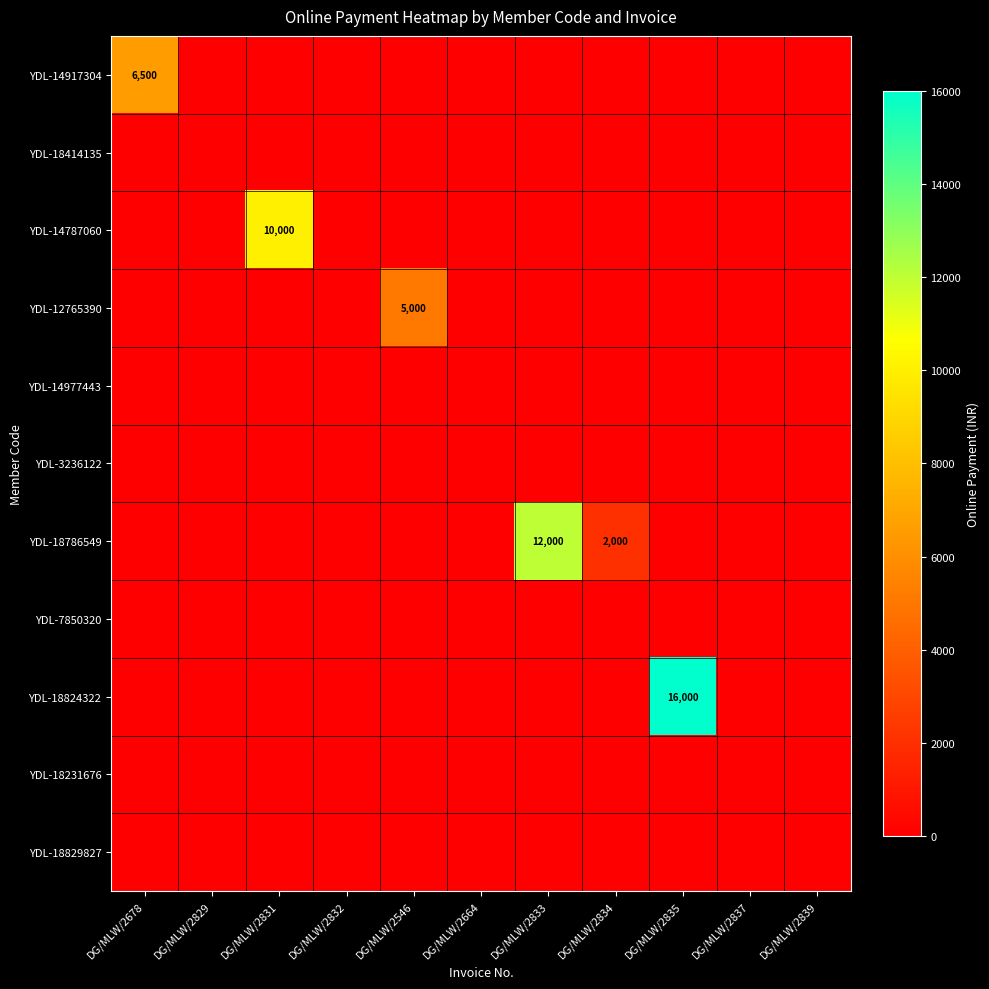

What is the maximum value for YDL-18824322?

16000